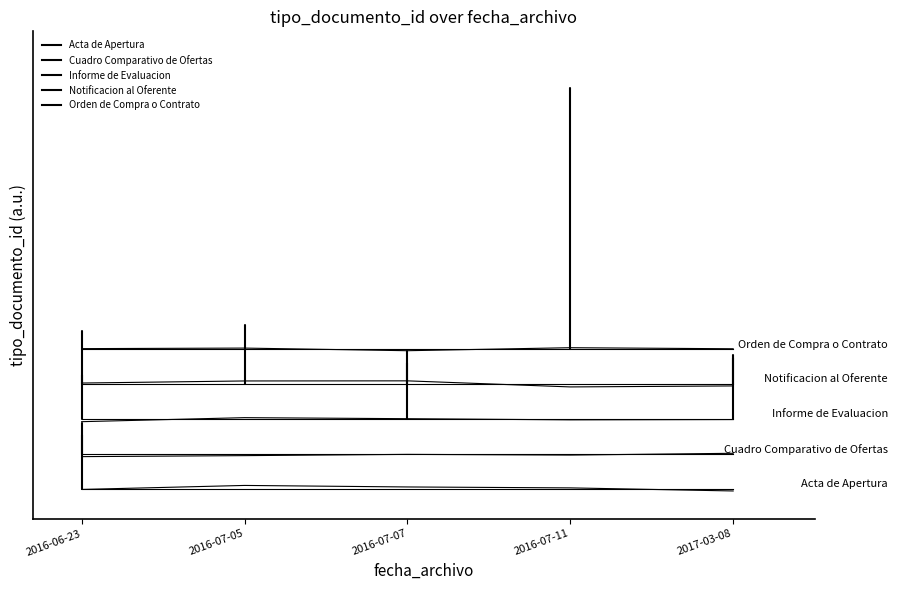

Does the chart have visible grid lines?

No